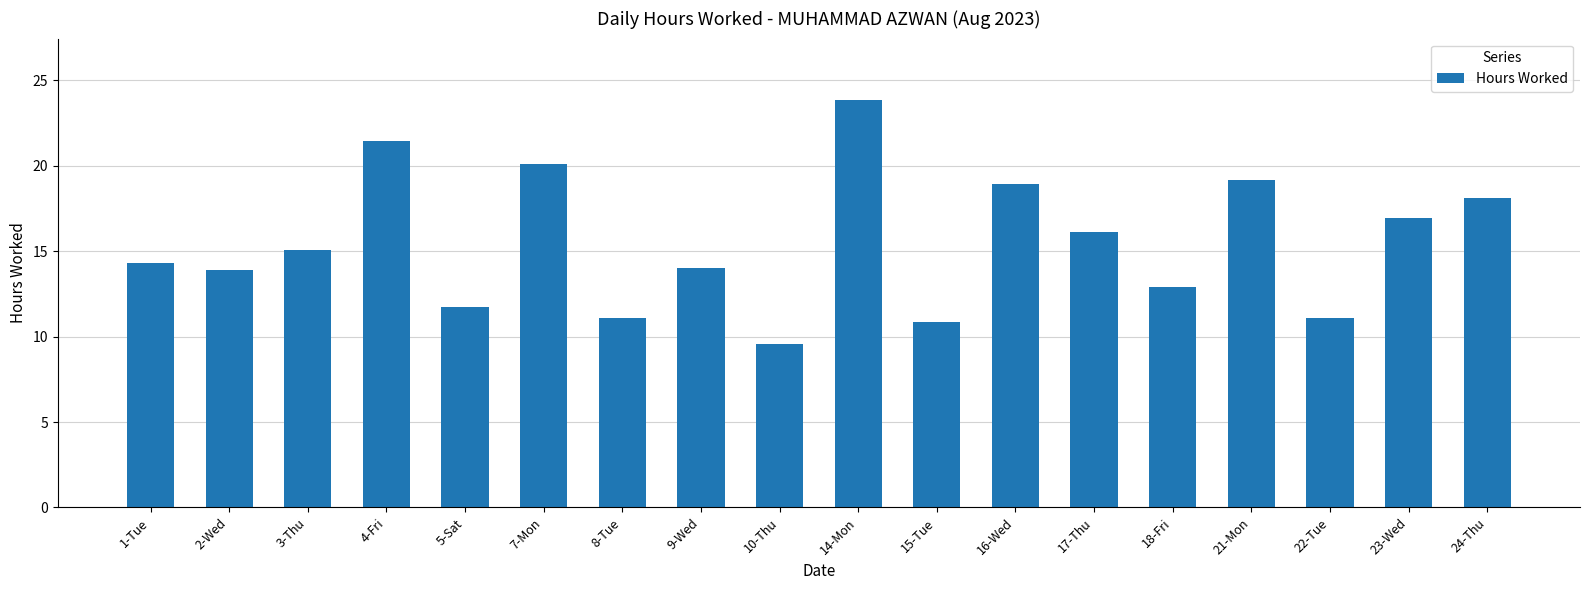

Between 2-Wed and 23-Wed, which is larger?

23-Wed